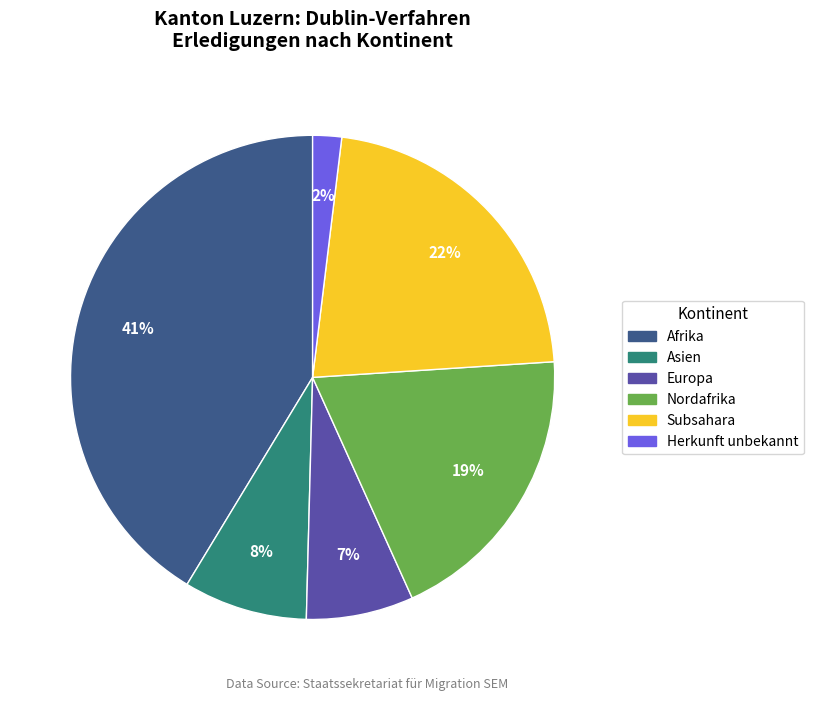

Is the sum of Subsahara and Asien greater than half?

No